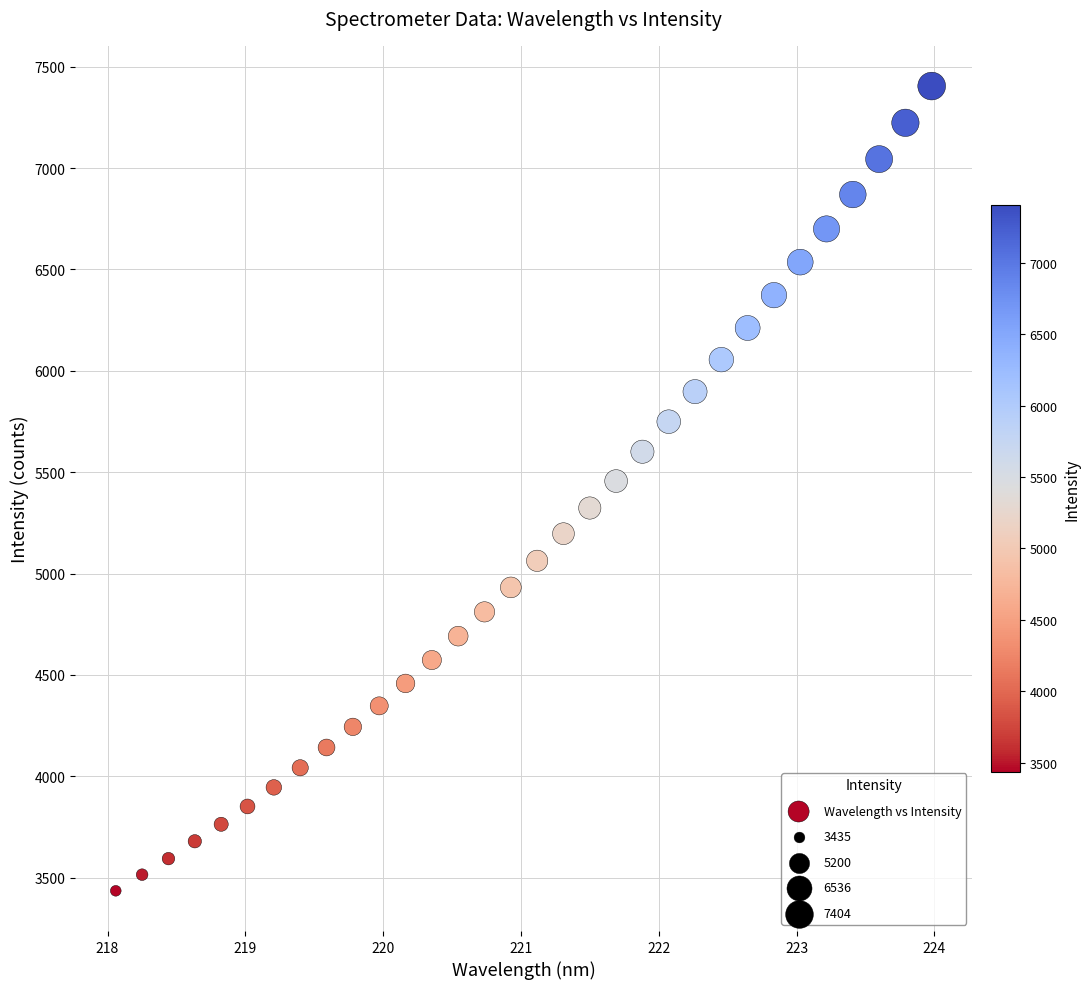

What is the range of X values (max minus min)?

5.9